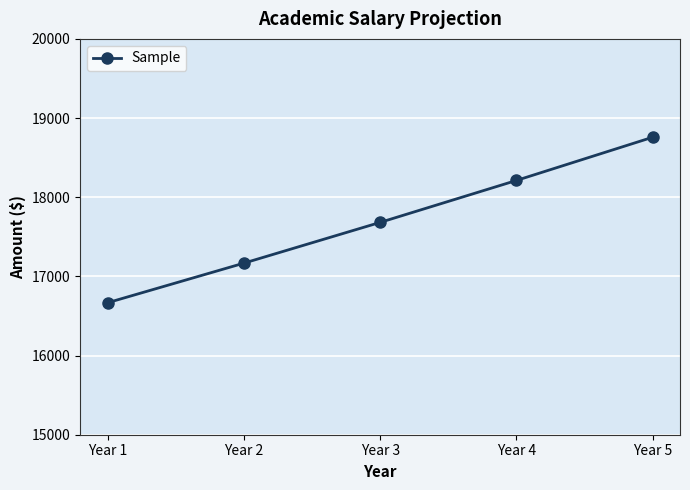

What is the value of the 3rd point from the left?

17682